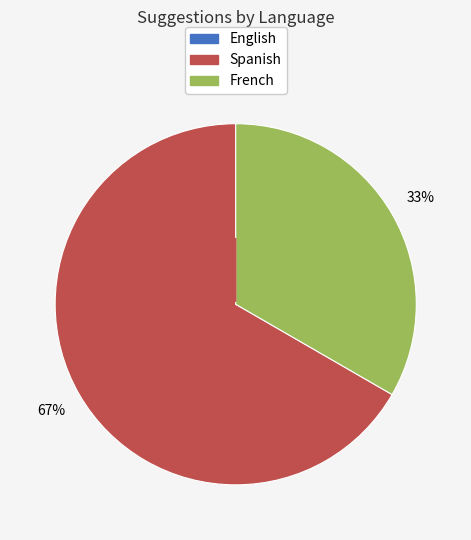

How many segments does this pie chart have?

2